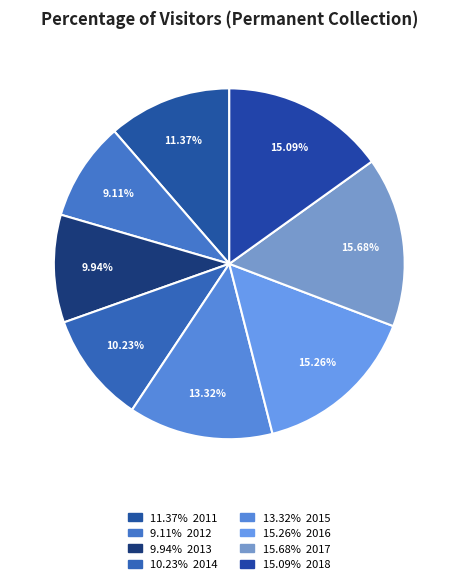

Which category has the smallest portion of the pie?

2012